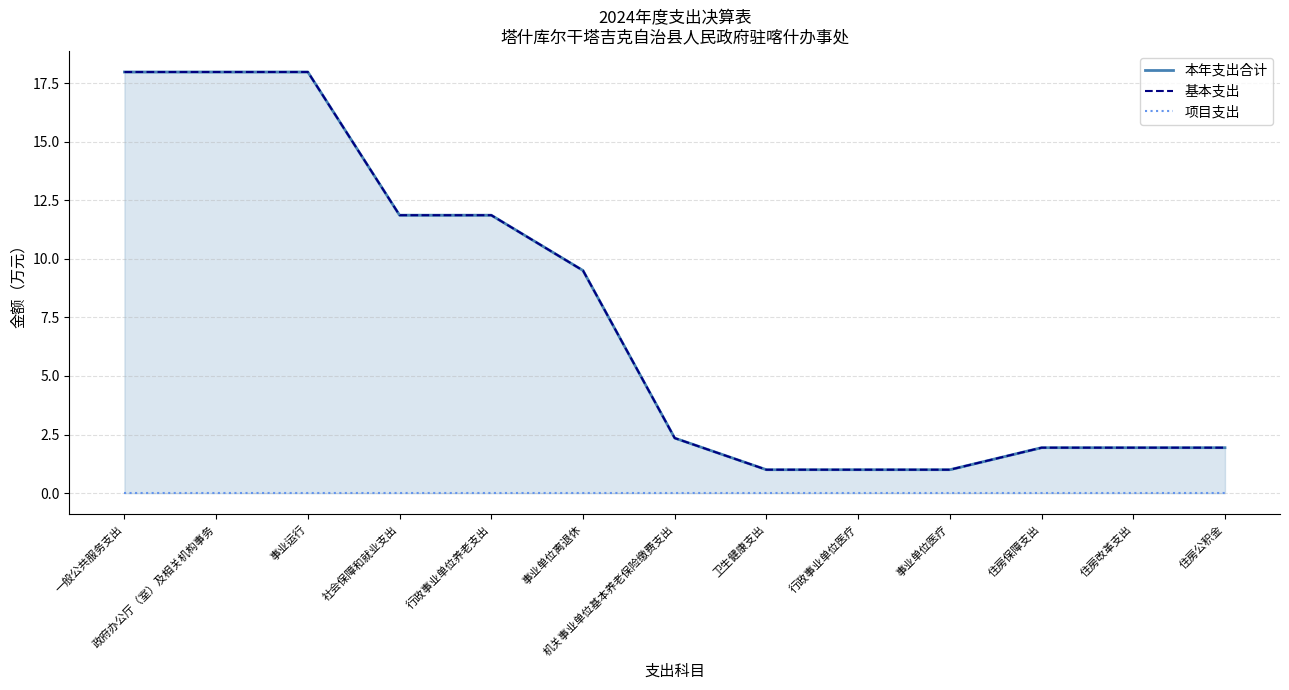

What position from the right is 住房改革支出?

2